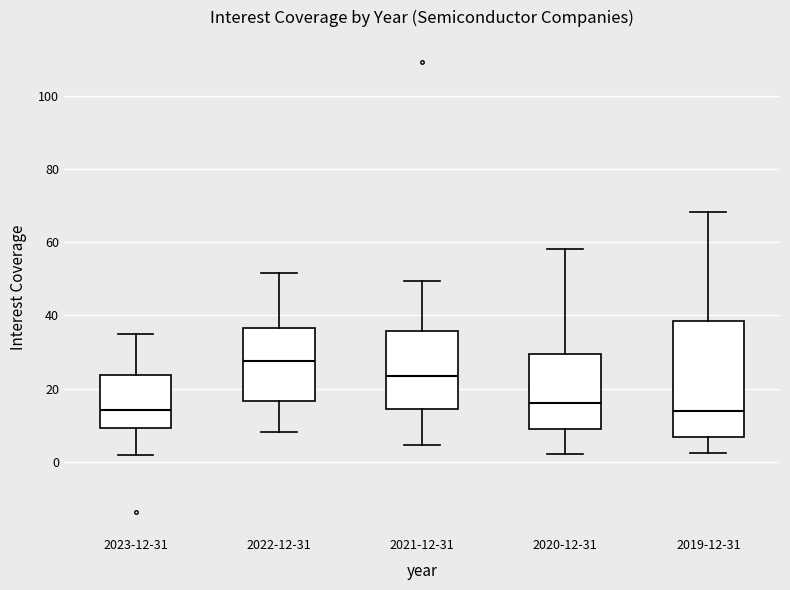

Reading left to right, read every box against the y-axis: the position of its median line, the range the box covers, and the ends of its whiskers. The values are not printed on the chart, so give them approximately, as read against the axis.

2023-12-31: median 14, box 10 to 24, whiskers 2 to 34
2022-12-31: median 28, box 16 to 36, whiskers 8 to 52
2021-12-31: median 24, box 14 to 36, whiskers 4 to 50
2020-12-31: median 16, box 8 to 30, whiskers 2 to 58
2019-12-31: median 14, box 6 to 38, whiskers 2 to 68